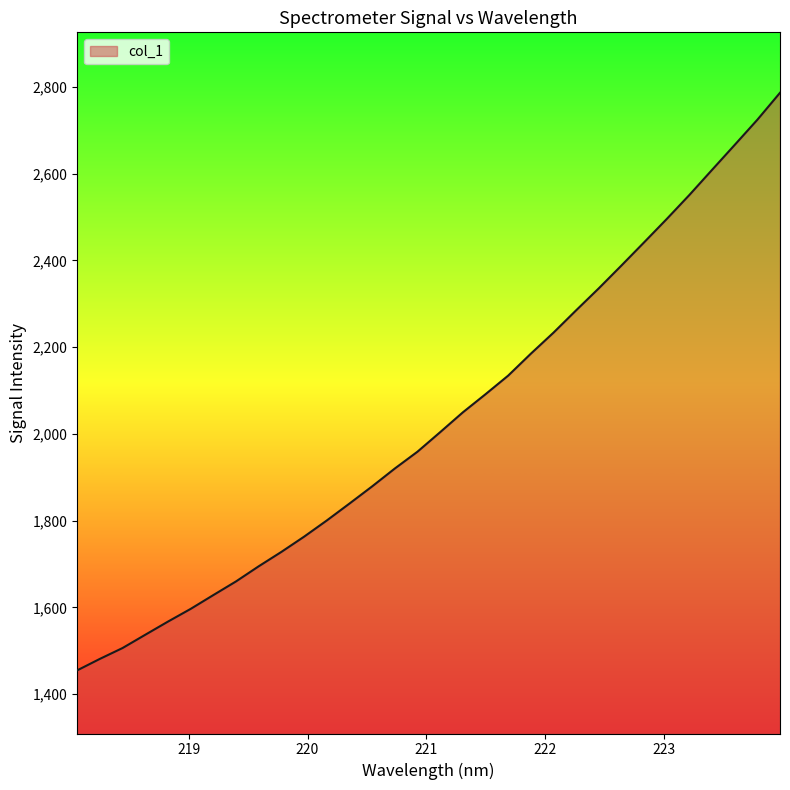

How many lines are shown in the chart?

1